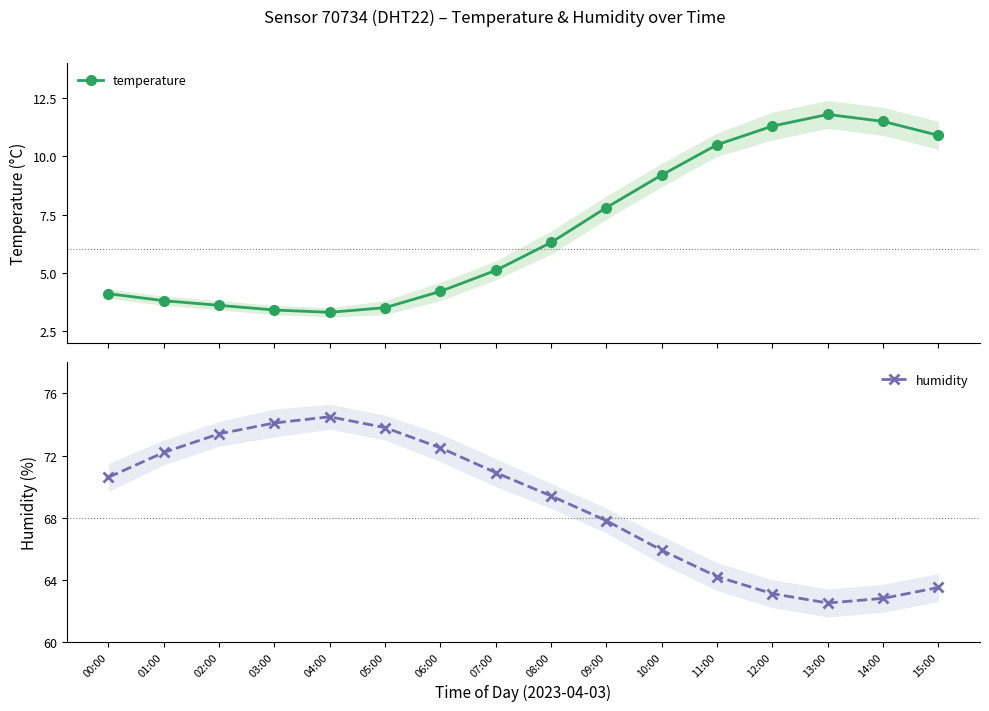

True or false: temperature has a value of 5.1 at 07:00.

True